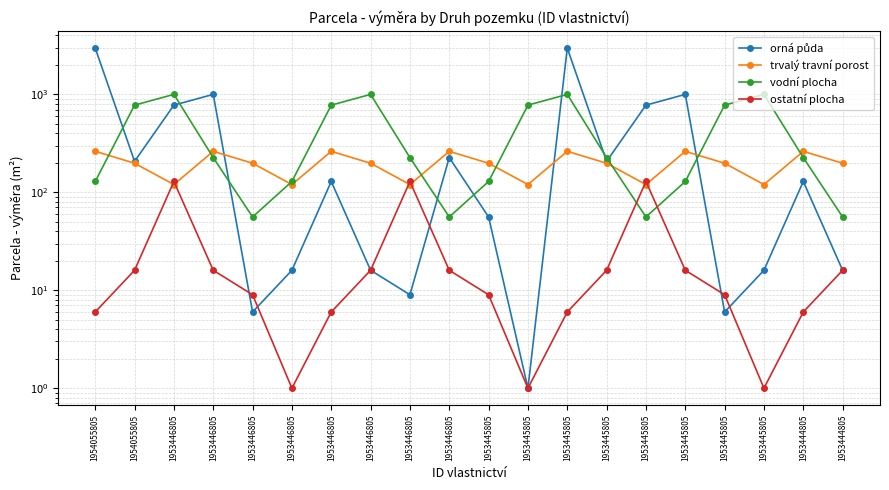

At which category does trvalý travní porost reach its first local peak?

1953446805